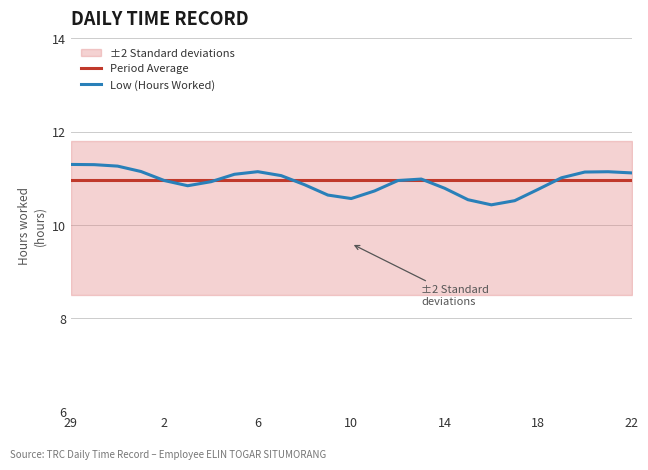

At 21, list the series in order from largest to smallest.

Low (Hours Worked), Period Average